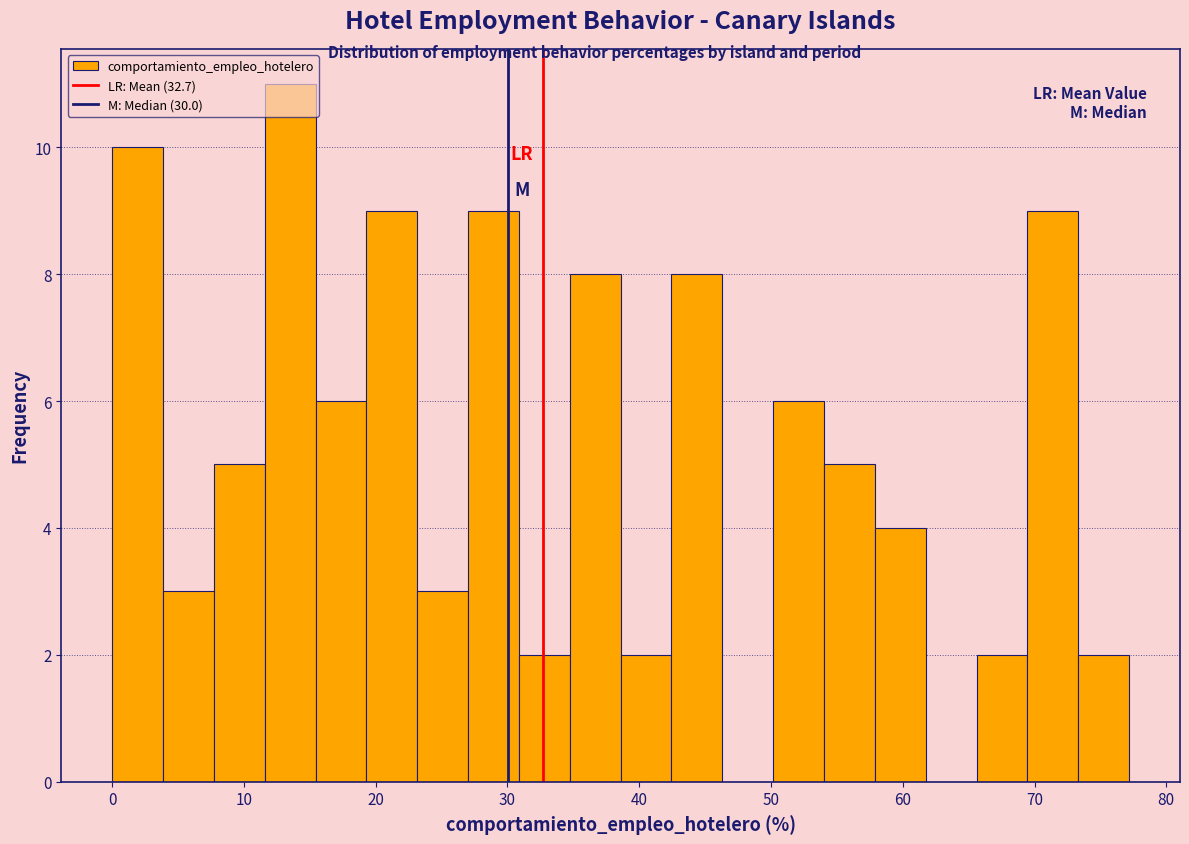

Read against the x-axis, roughly where is the centre of the tallest bar?

14